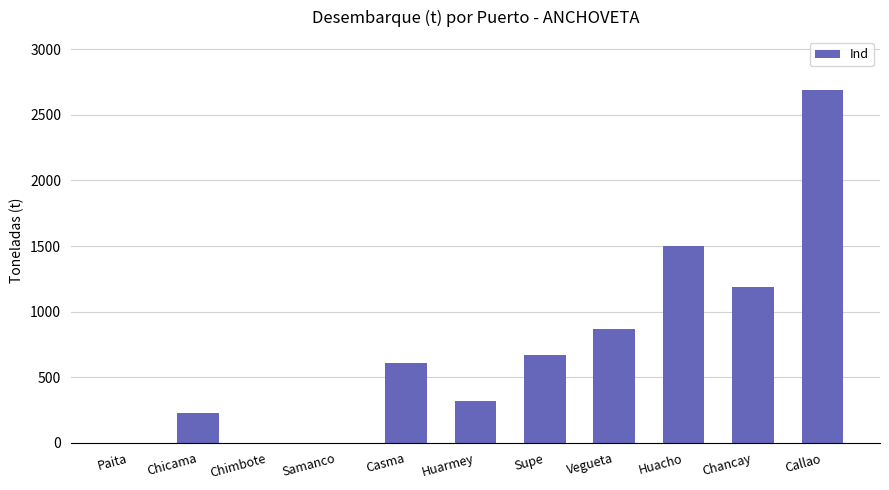

Does the chart contain stacked bars?

No